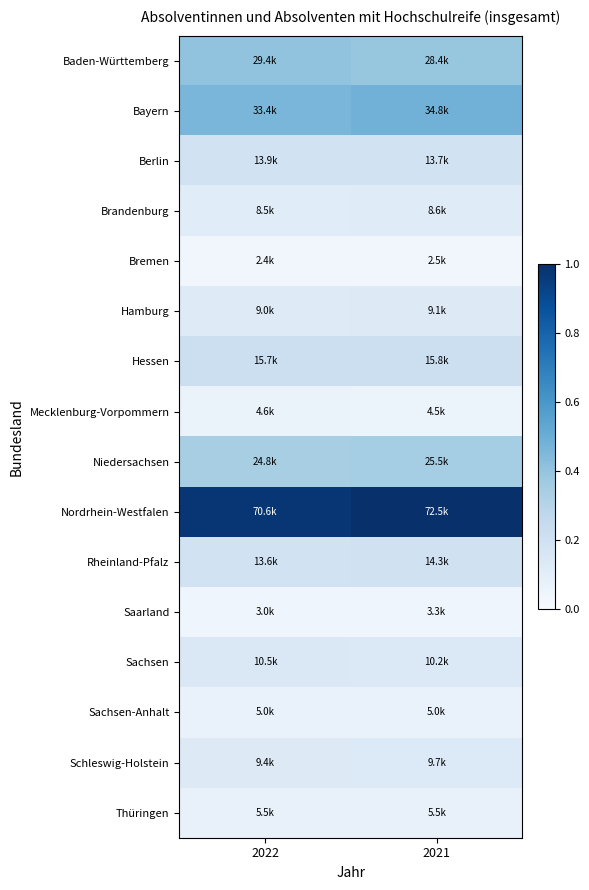

Which has a higher value, 2022 or 2021?

2022